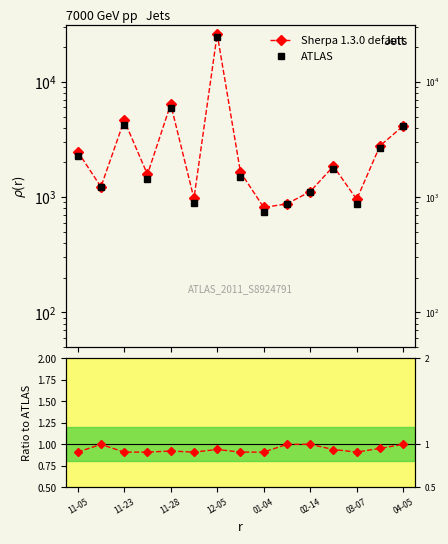

True or false: Sherpa 1.3.0 default and ATLAS intersect in this chart.

False